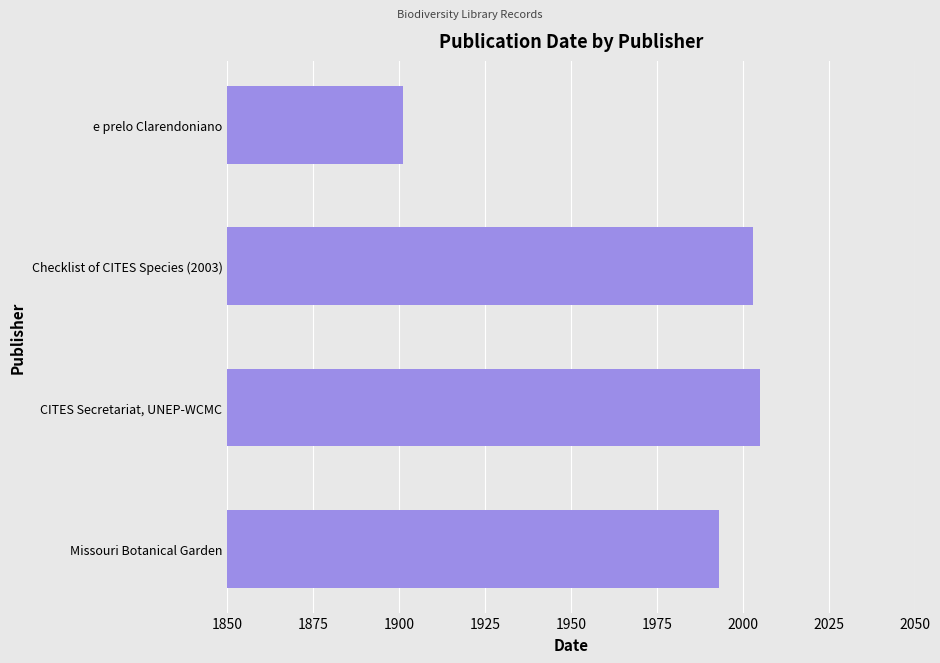

What is the difference between the maximum and minimum values?

104